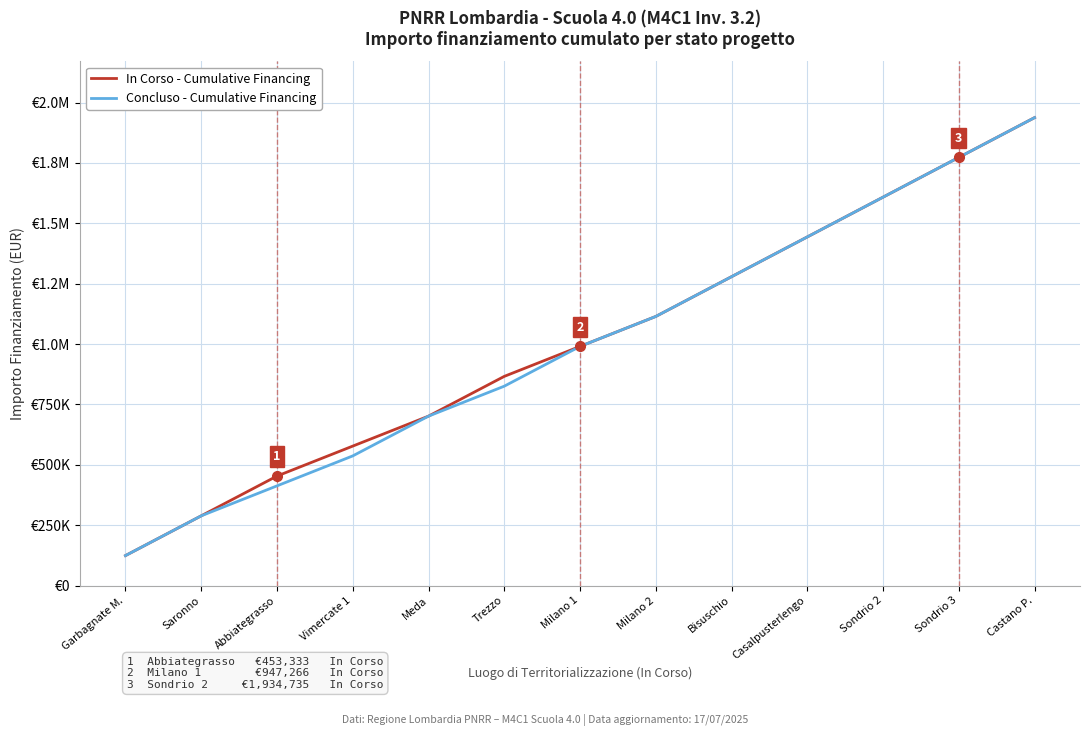

What is the minimum value for In Corso - Cumulative Financing?

124044.6